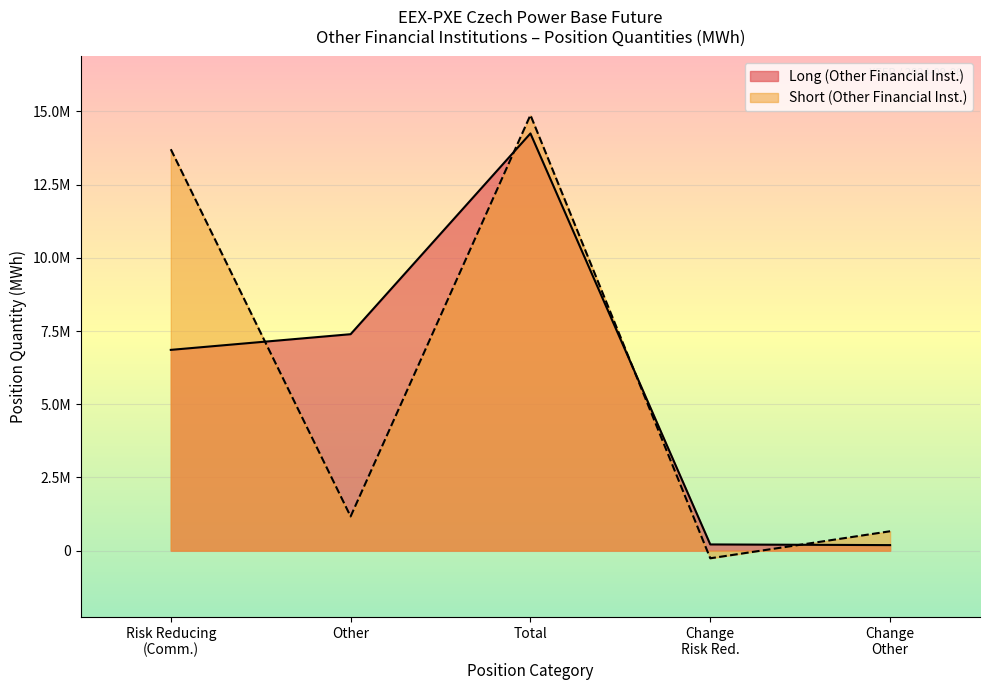

What is the total value across all series at Other Financial Long?

29123898